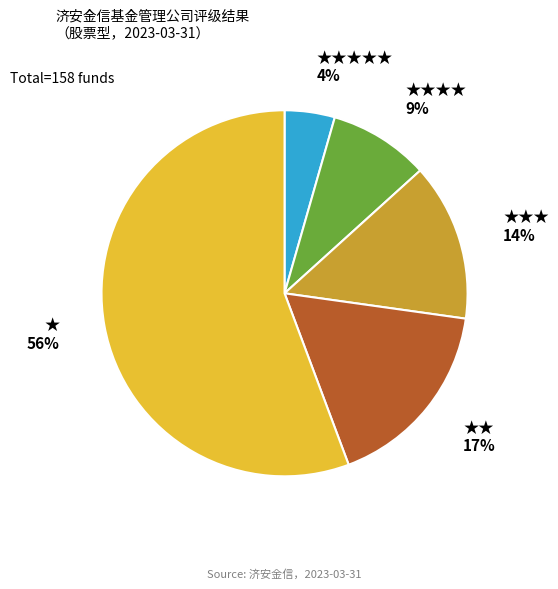

To the nearest percent, what is the combined percentage of ★★★★★ and ★★★★?

13%